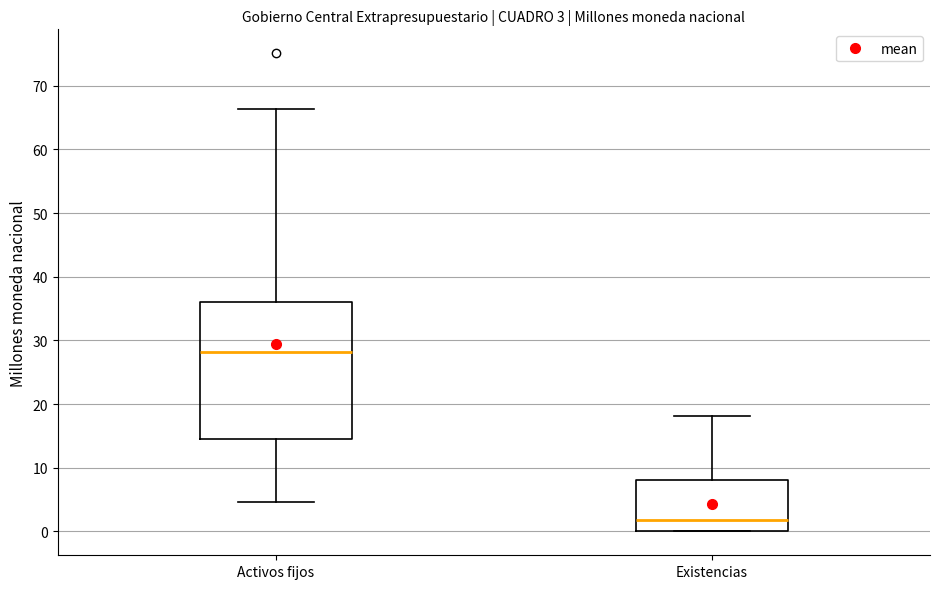

Which box has the highest median line?

Activos fijos